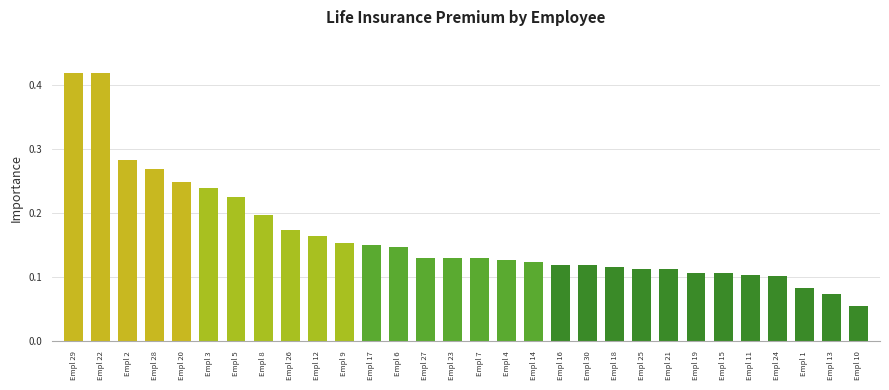

The value at Empl 16 is 0.1. True or false?

True